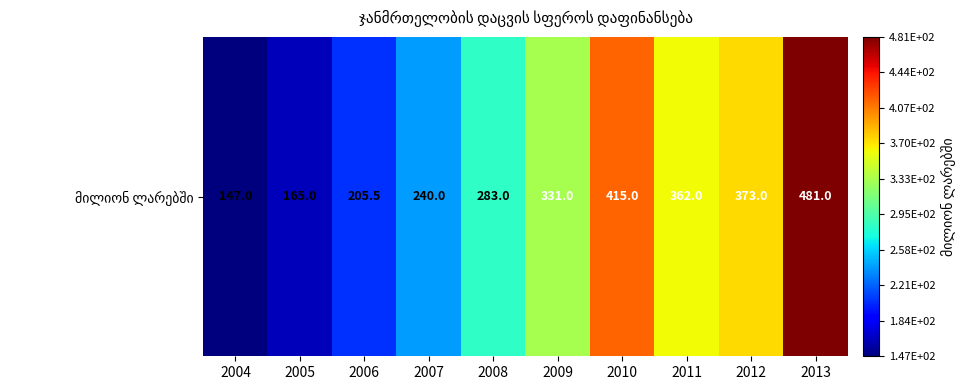

Rank the categories by value from highest to lowest.

2013, 2010, 2012, 2011, 2009, 2008, 2007, 2006, 2005, 2004